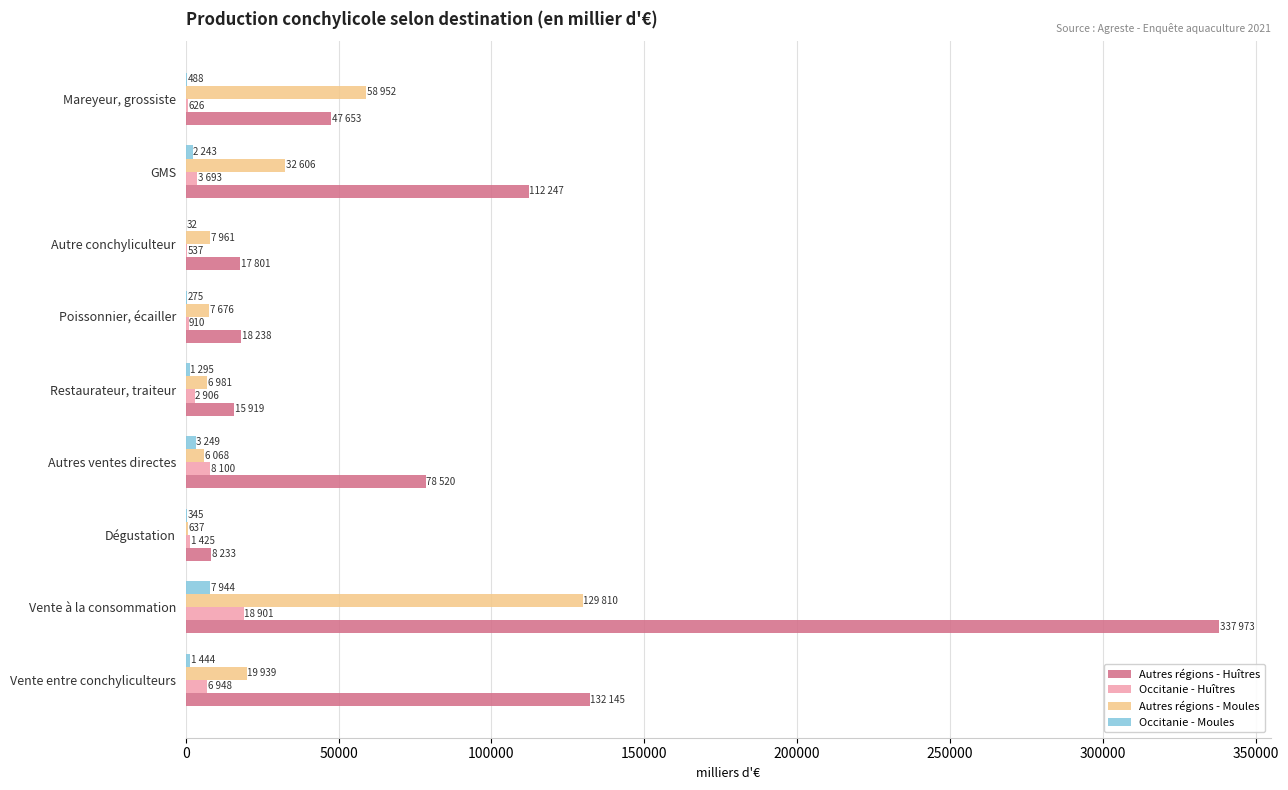

Which series has the widest spread of values?

Autres régions - Huîtres